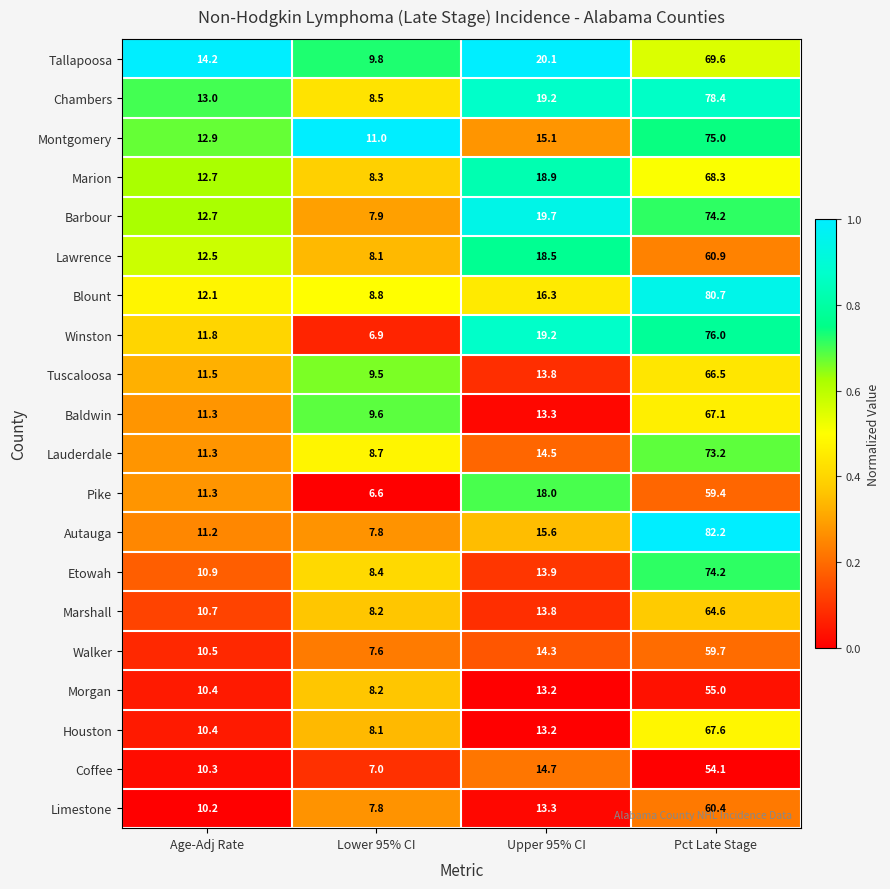

Count the number of data series in this chart.

20